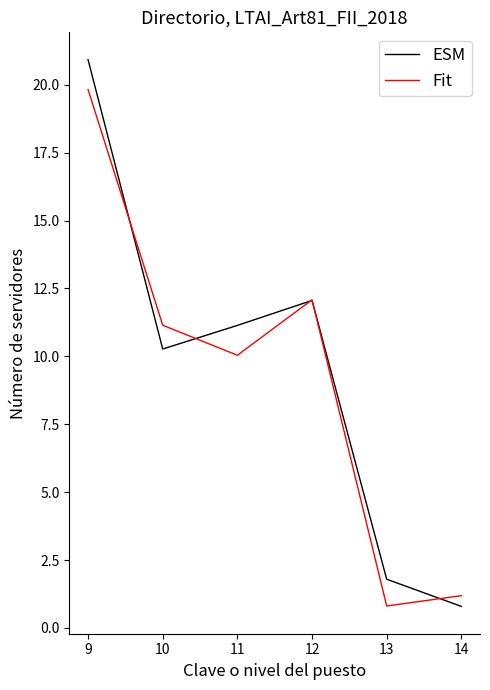

At which category is the sum across all series the highest?

9